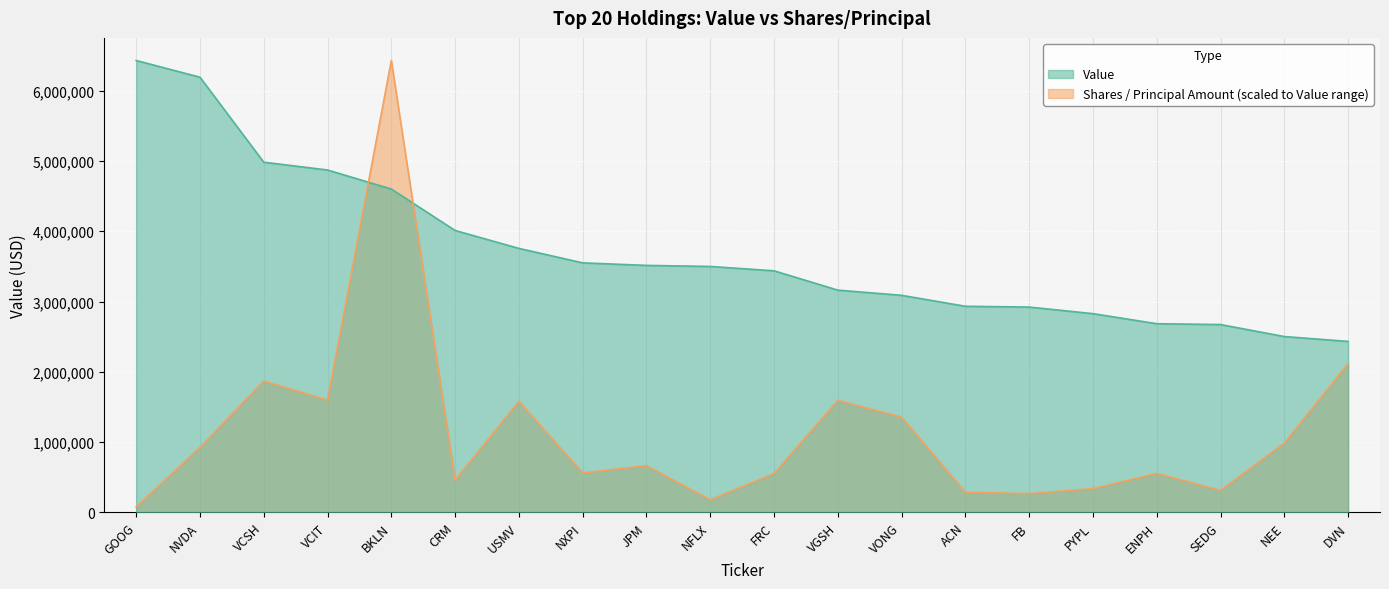

List the series in order of their peak value, lowest first.

Value, Shares or principal amount